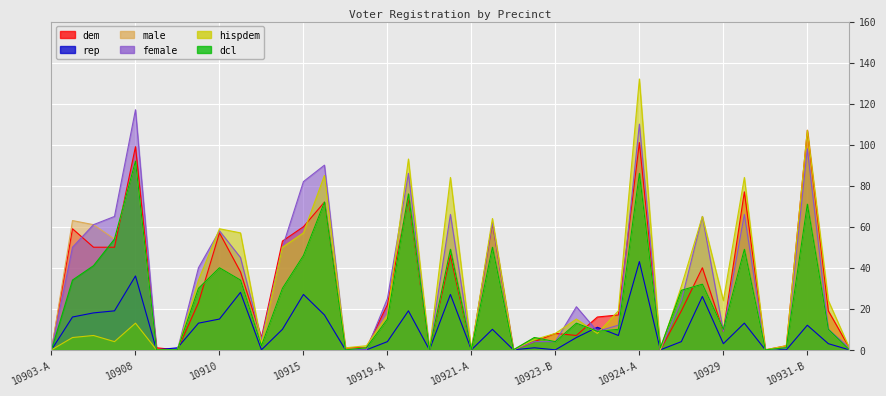

What is the value of the hispdem point at the 15th from the left?

1